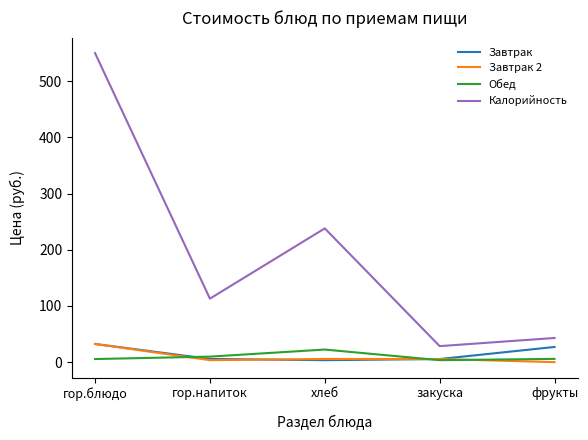

Which series has the widest spread of values?

Калорийность